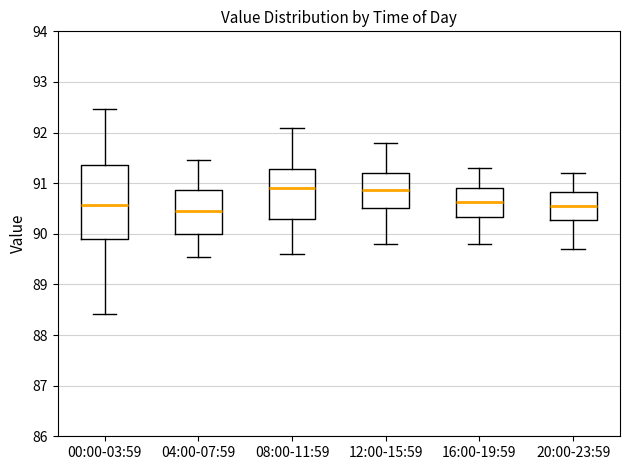

Where is the lower edge of the box for 04:00-07:59 on the y-axis? The values are not printed on the chart, so give them approximately, as read against the axis.

90.0